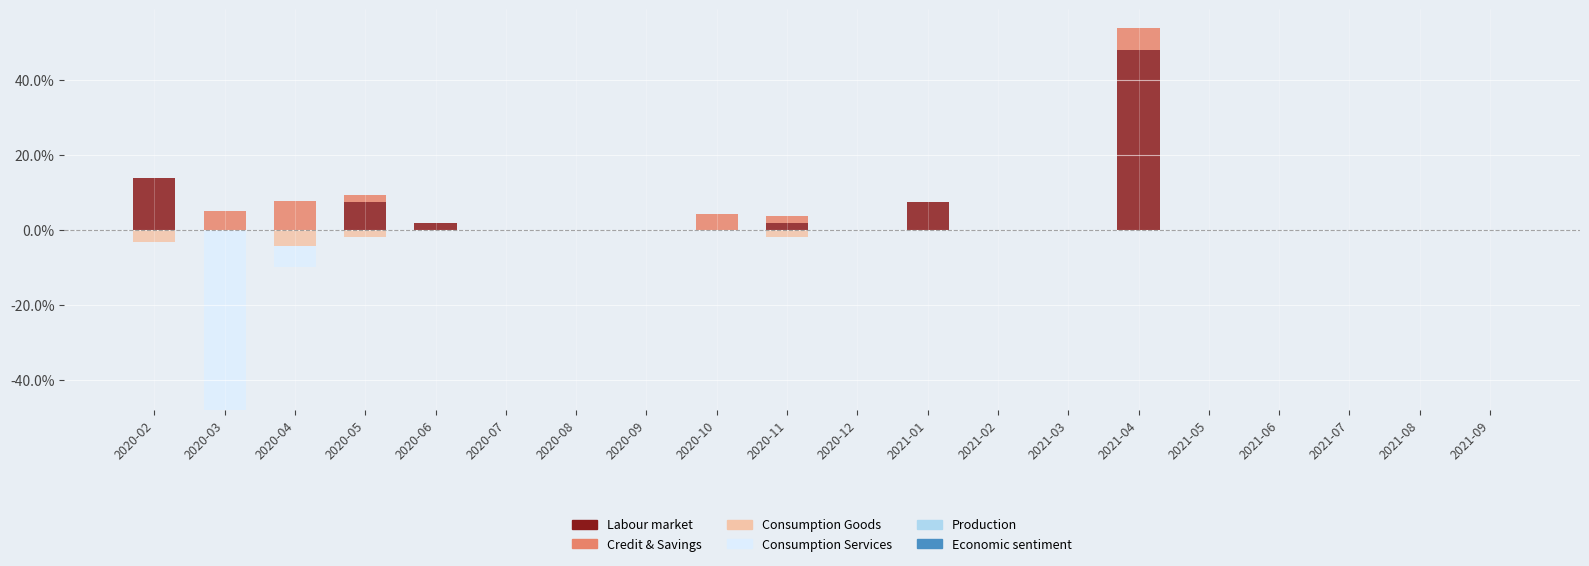

Which label corresponds to the smallest value in the chart?

2020-03